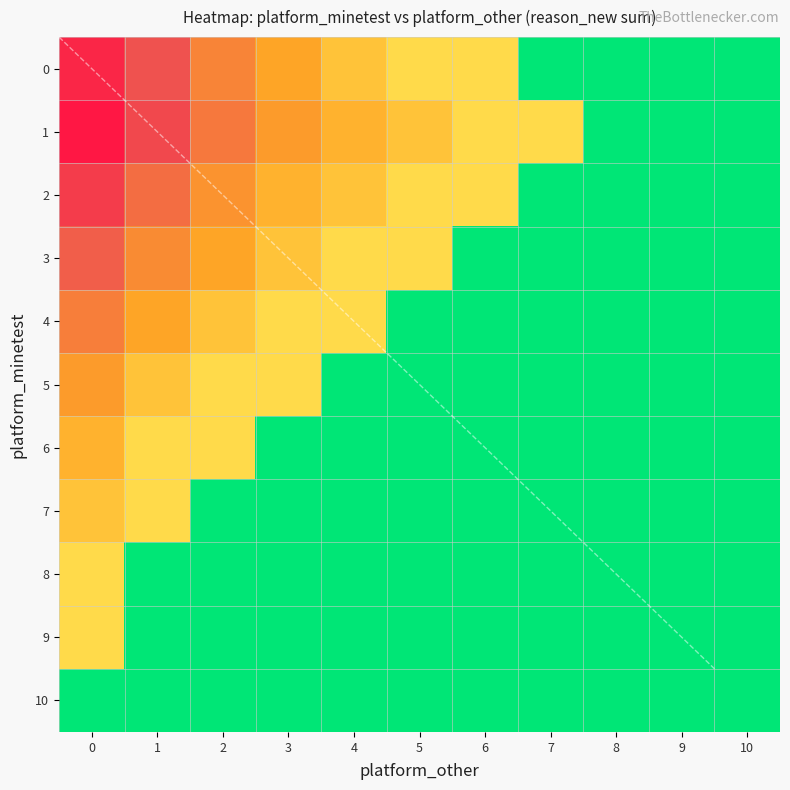

At 3, list the series in order from smallest to largest.

6, 7, 8, 9, 10, 4, 5, 3, 2, 0, 1